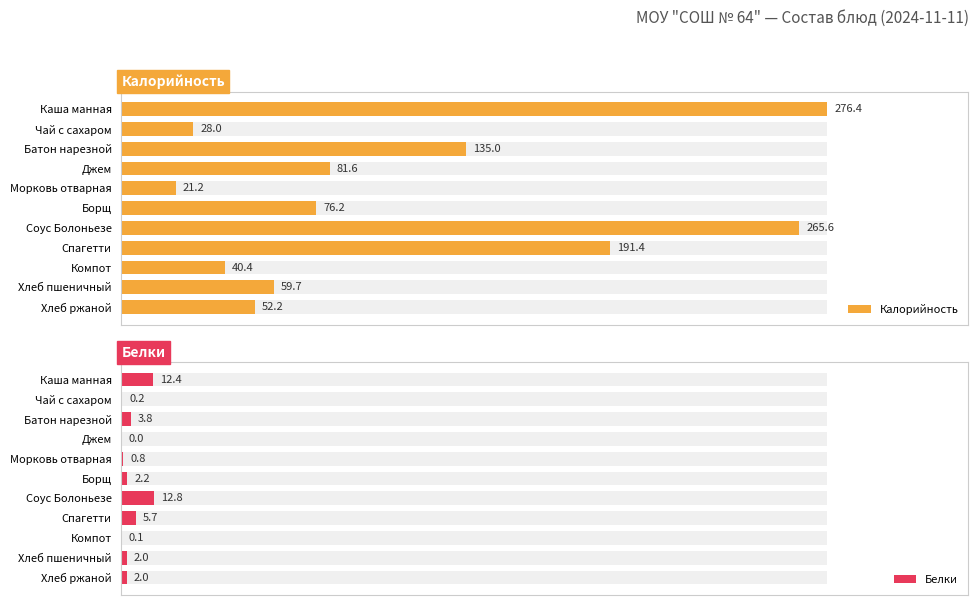

What is the value of the Белки bar at the 5th from the left?

0.8